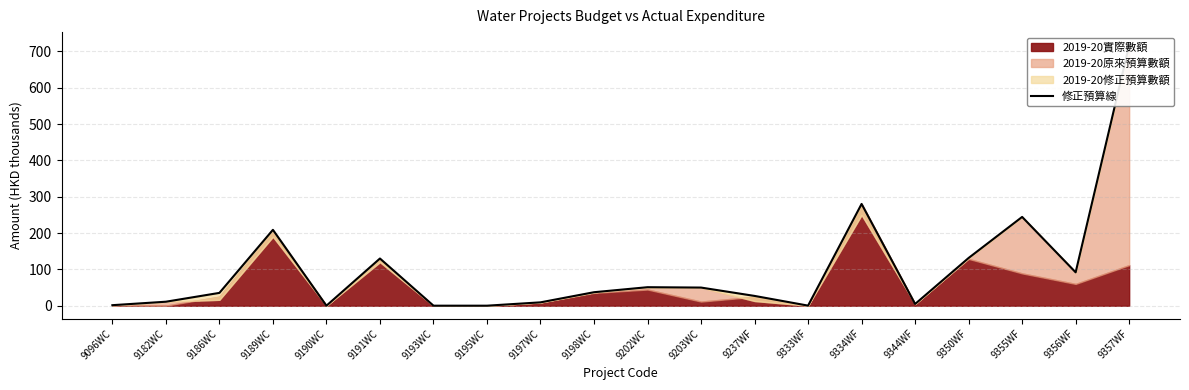

Reading left to right, transcribe all the data shown in this chart.

9096WC=1.5	9182WC=11.0	9186WC=35.3	9189WC=209.0	9190WC=0.1	9191WC=130.0	9193WC=0.1	9195WC=0.1	9197WC=9.3	9198WC=37.2	9202WC=51.0	9203WC=50.0	9237WF=27.0	9333WF=0.3	9334WF=280.2	9344WF=4.8	9350WF=131.5	9355WF=244.5	9356WF=92.0	9357WF=717.5